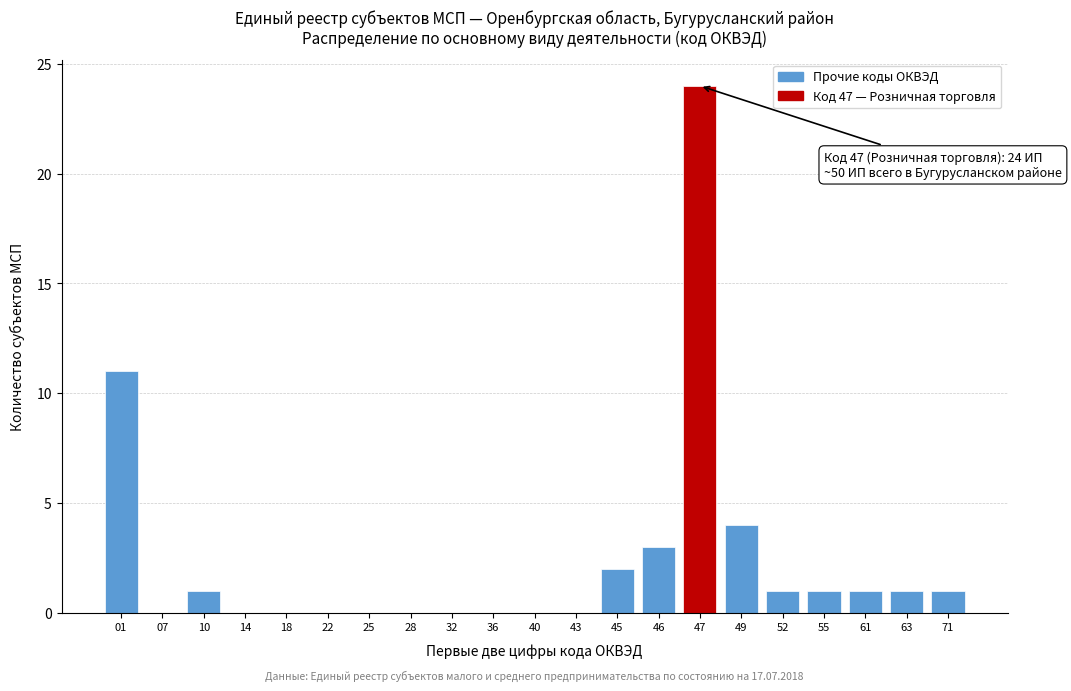

Reading left to right, list all the values displayed in this chart.

01=11	07=0	10=1	14=0	18=0	22=0	25=0	28=0	32=0	36=0	40=0	43=0	45=2	46=3	47=24	49=4	52=1	55=1	61=1	63=1	71=1